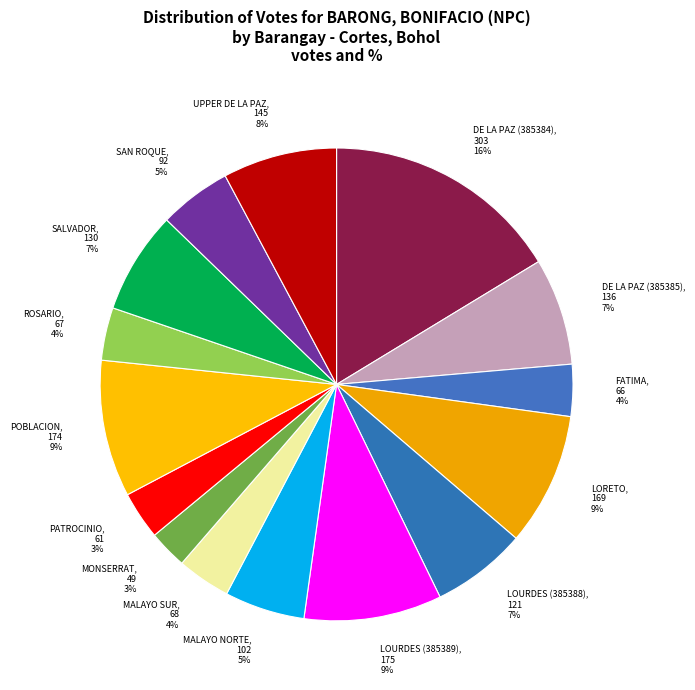

To the nearest percent, what is the average slice percentage?

7%